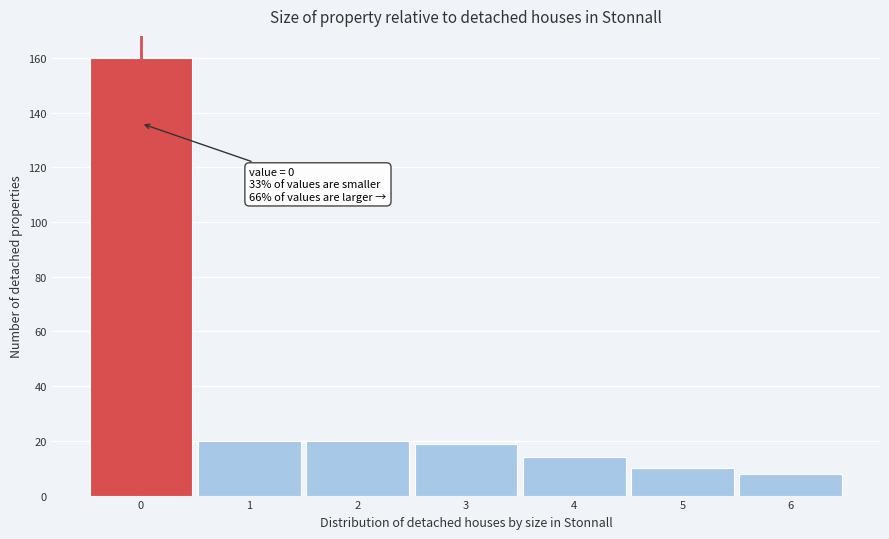

Reading left to right, list all the values displayed in this chart.

160	20	20	19	14	10	8